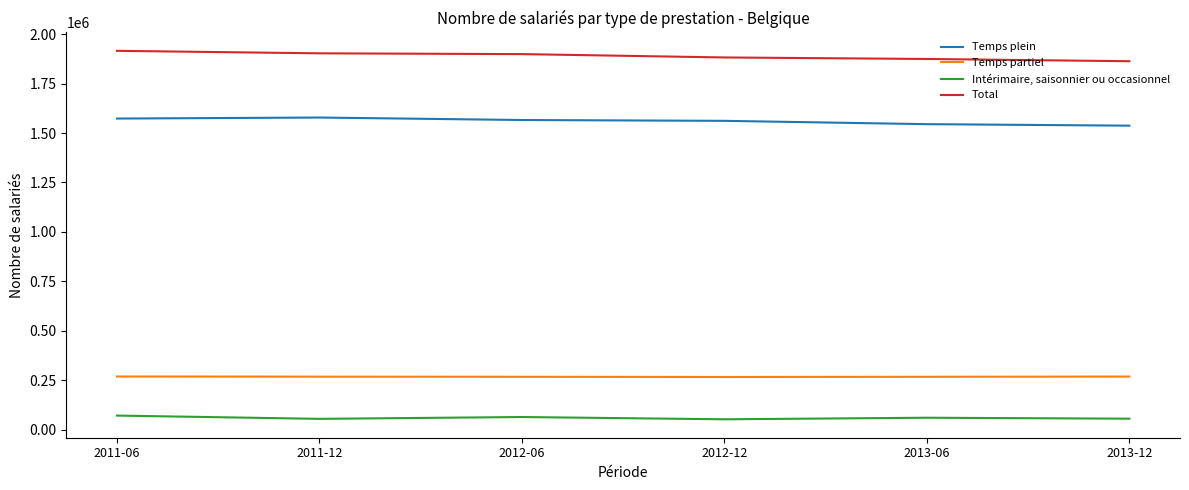

The value of Total at 2013-12 is 1862994. True or false?

True